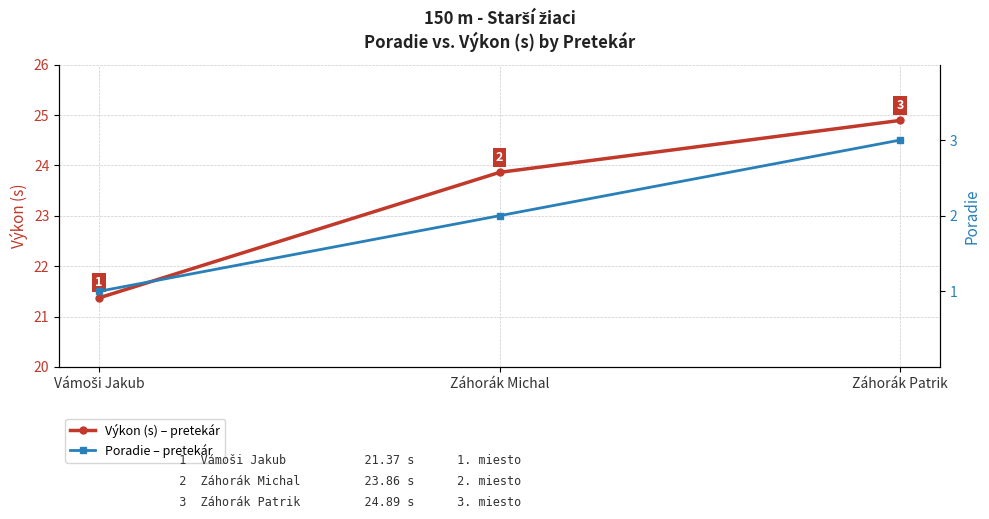

What position from the right is Vámoši Jakub?

3